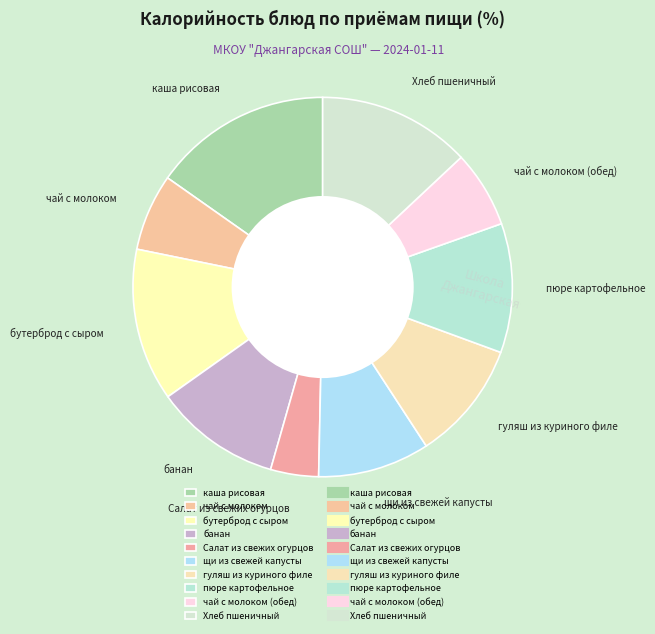

Is the sum of каша рисовая and банан greater than half?

No